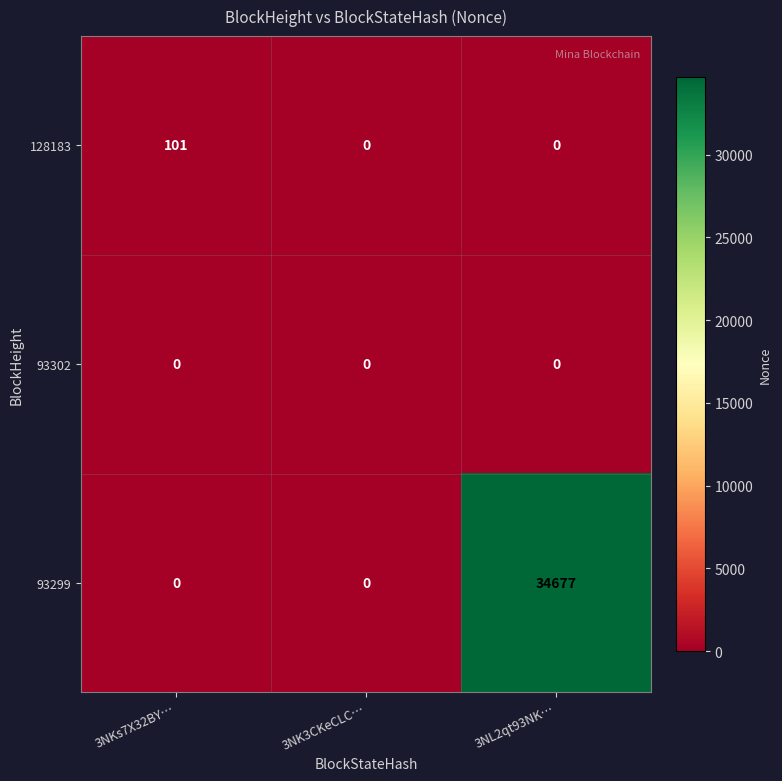

At which category is the sum across all series the highest?

3NL2qt93NK…